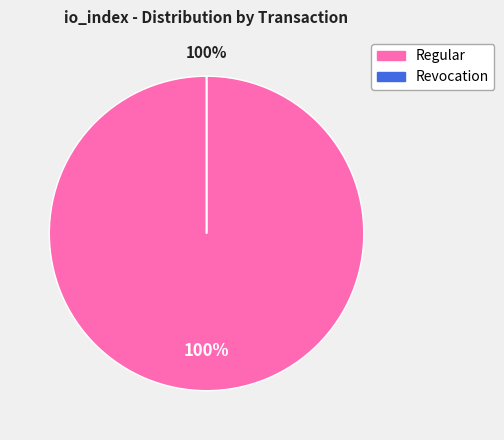

To the nearest percent, what is the average slice percentage?

50%